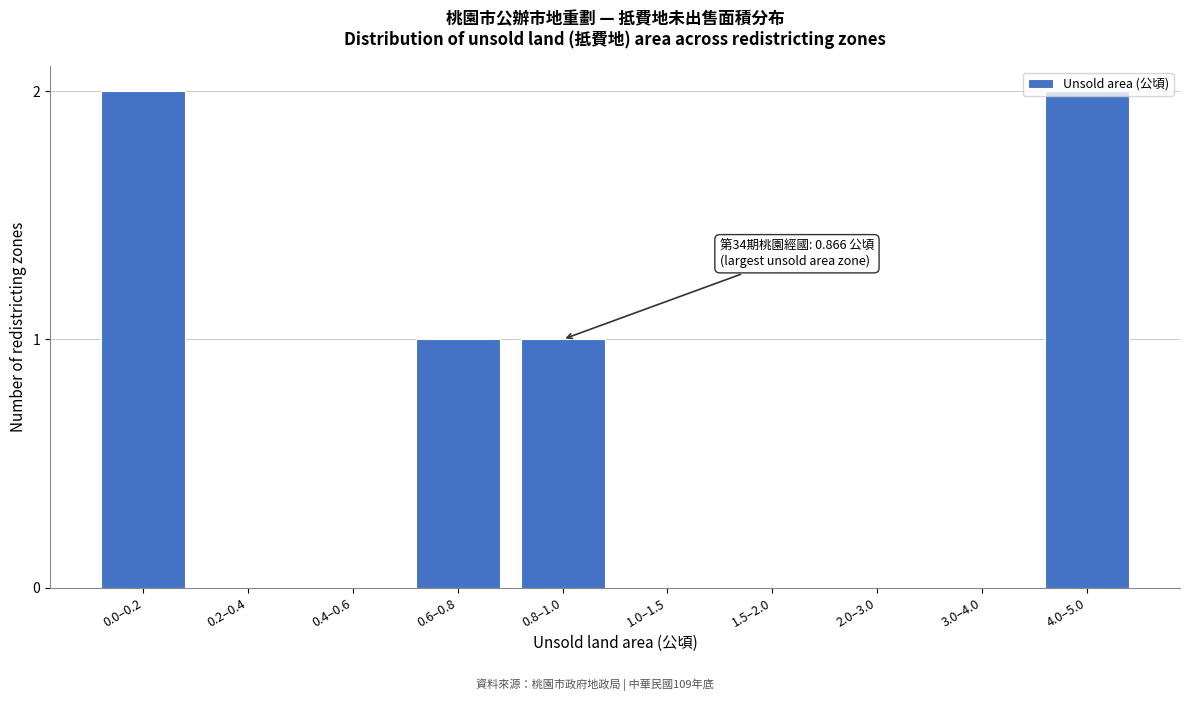

The chart shows a value of 1 at 0.0–0.2. True or false?

False